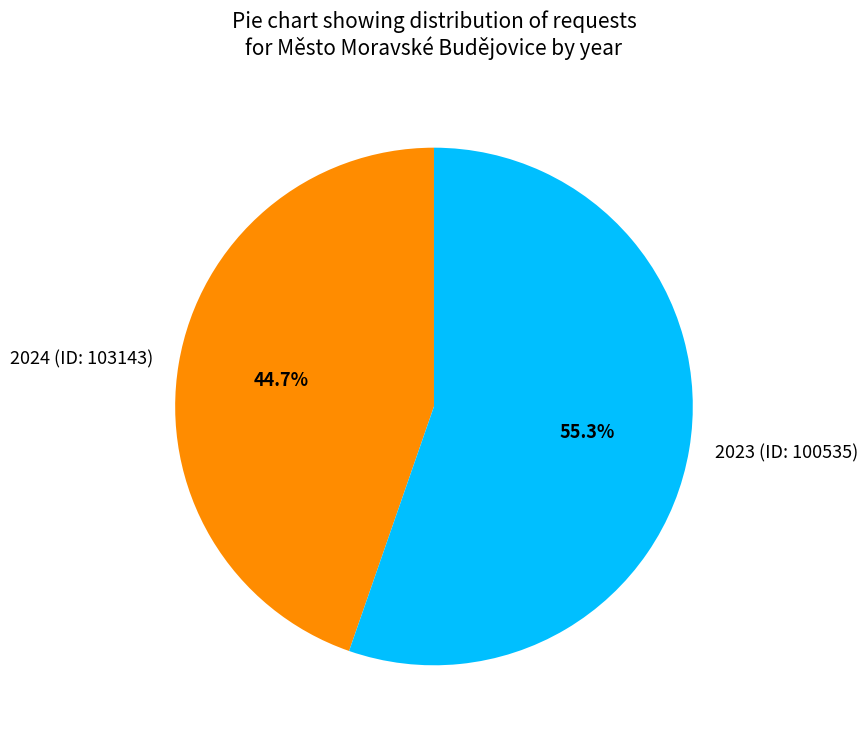

What percentage is the 2024 (ID: 103143) slice, to the nearest percent?

45%